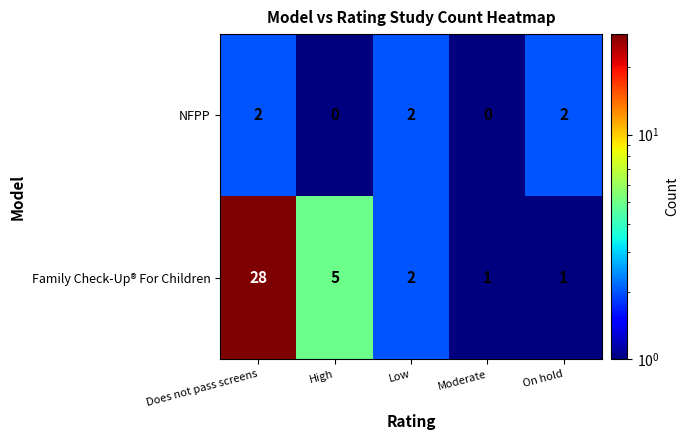

What is the total value across all series at Low?

4